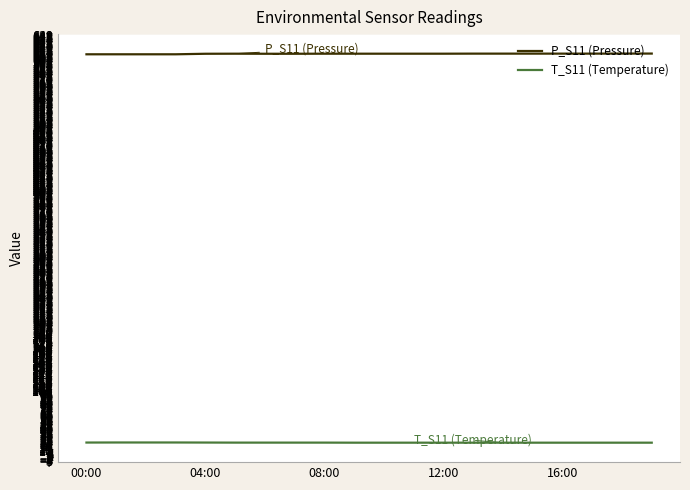

Which series has the largest total across all categories?

P_S11 (Pressure)